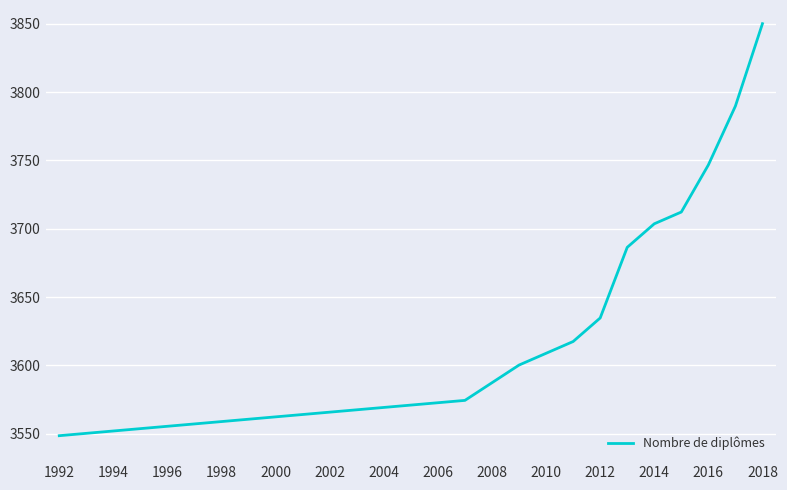

What is the maximum value shown in the chart?

3850.0